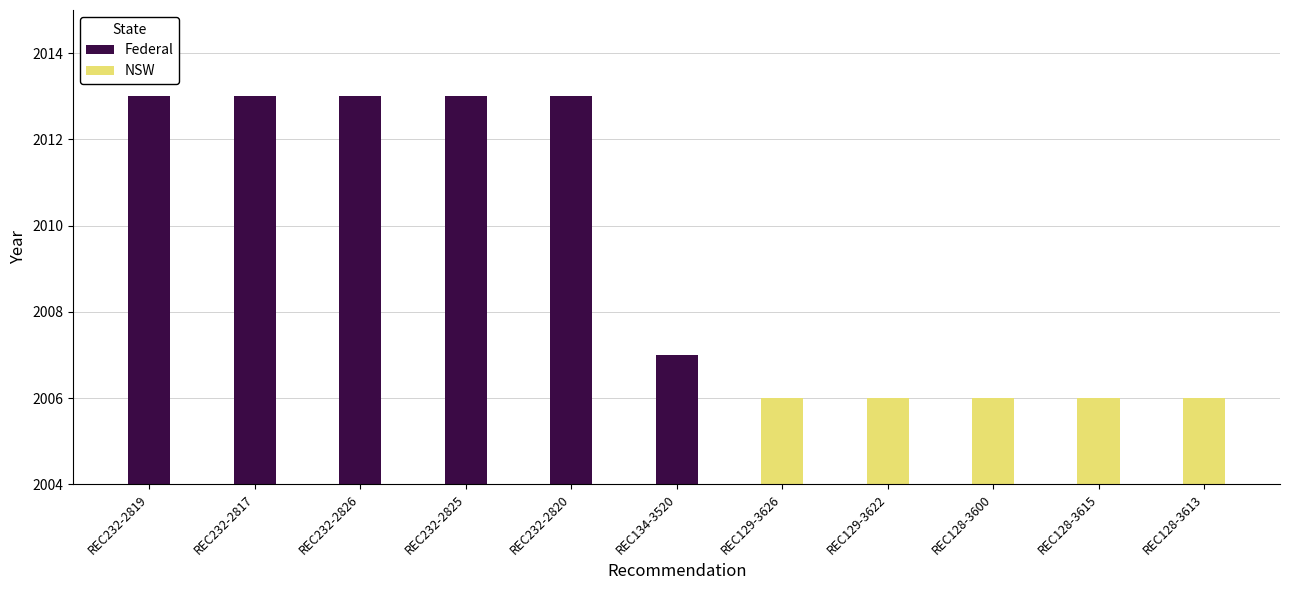

At which category is the sum across all series the highest?

REC232-2819